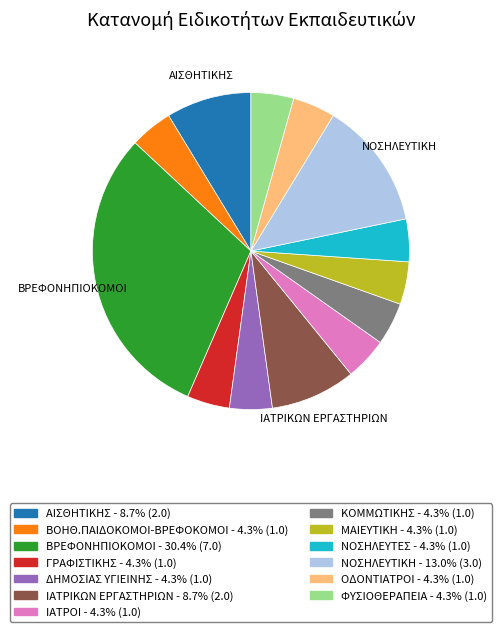

Approximately how many times larger is the value at ΒΟΗΘ.ΠΑΙΔΟΚΟΜΟΙ-ΒΡΕΦΟΚΟΜΟΙ compared to ΝΟΣΗΛΕΥΤΙΚΗ?

0.3